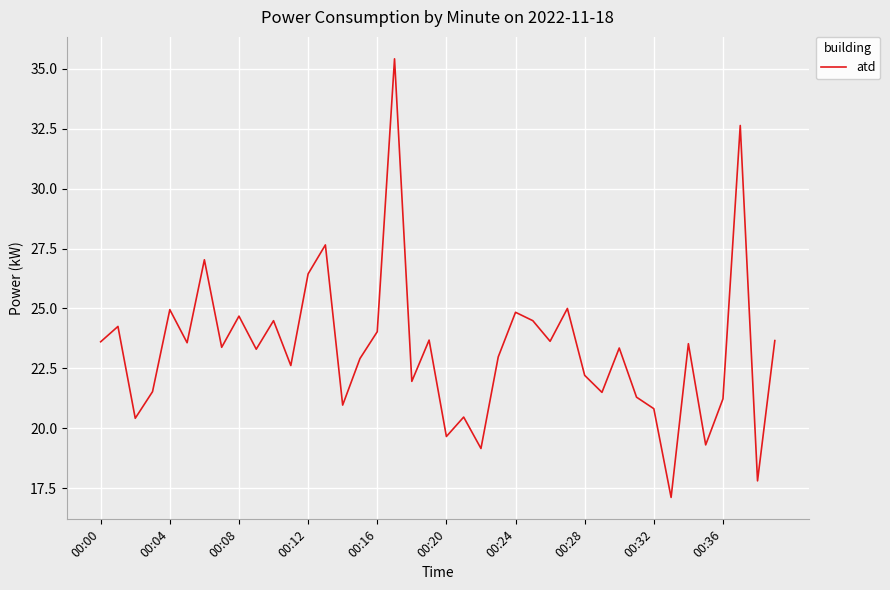

What is the difference between the maximum and minimum values?

18.3